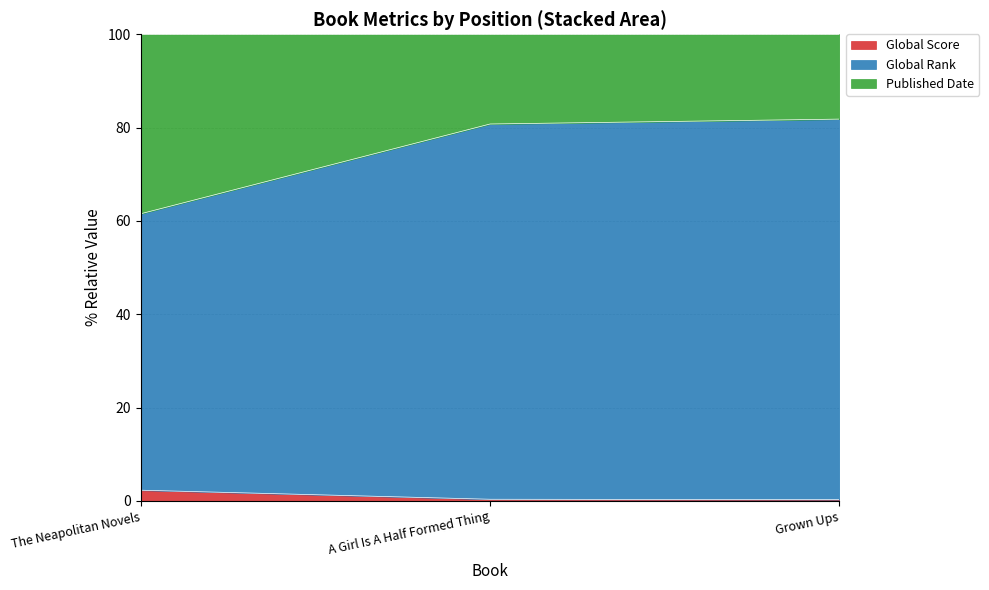

What is the difference between the maximum and minimum values in the Global Score series?

2.0